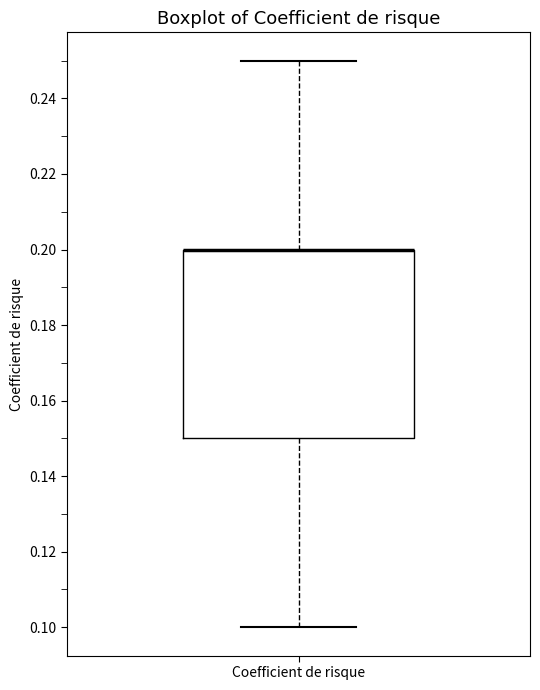

Where does the lower whisker of the box for Coefficient de risque end on the y-axis? The values are not printed on the chart, so give them approximately, as read against the axis.

0.10